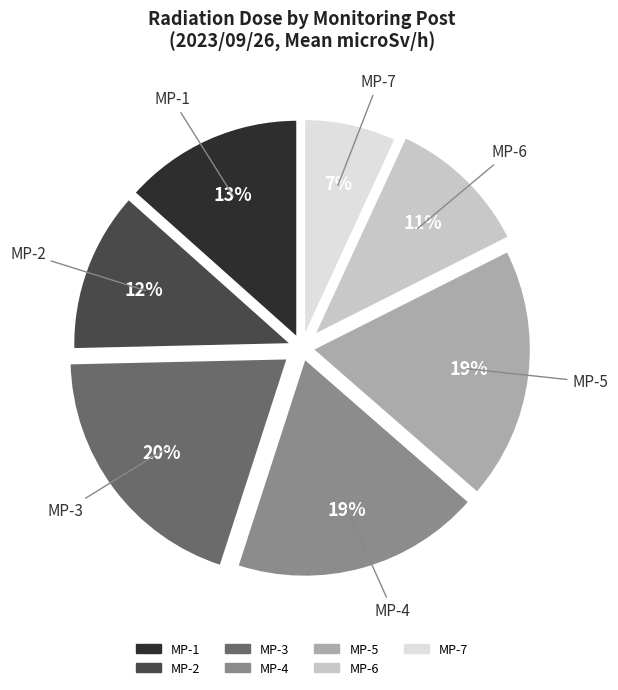

The MP-7 slice represents 1% of the pie. True or false?

False